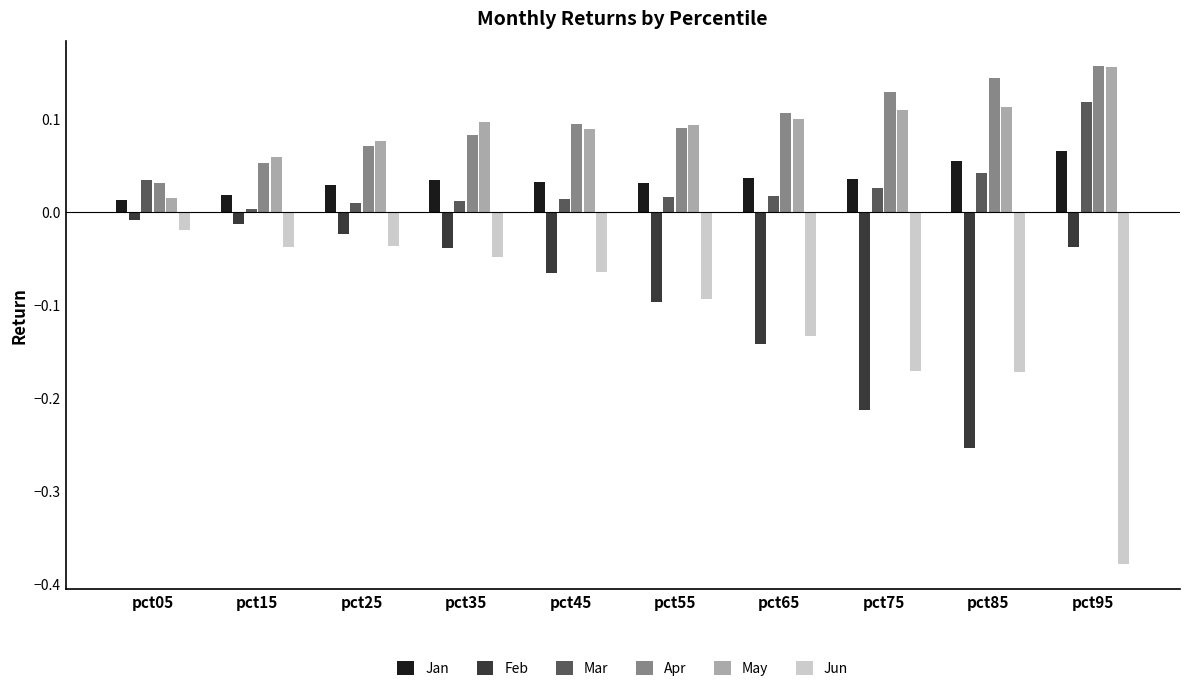

The May series shows 0.1 at pct15. True or false?

True